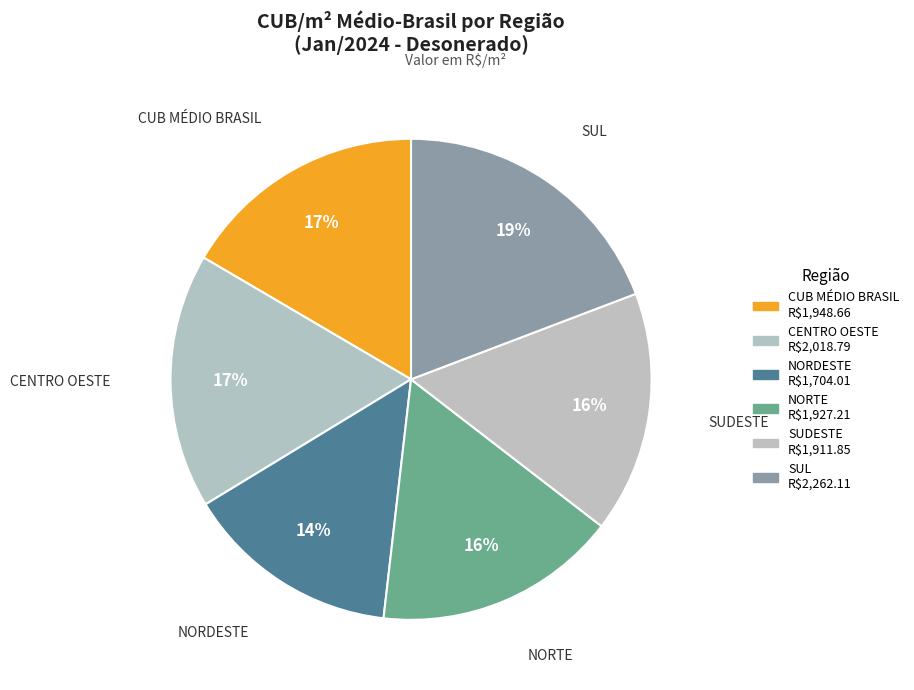

How many slices are in this pie chart?

6